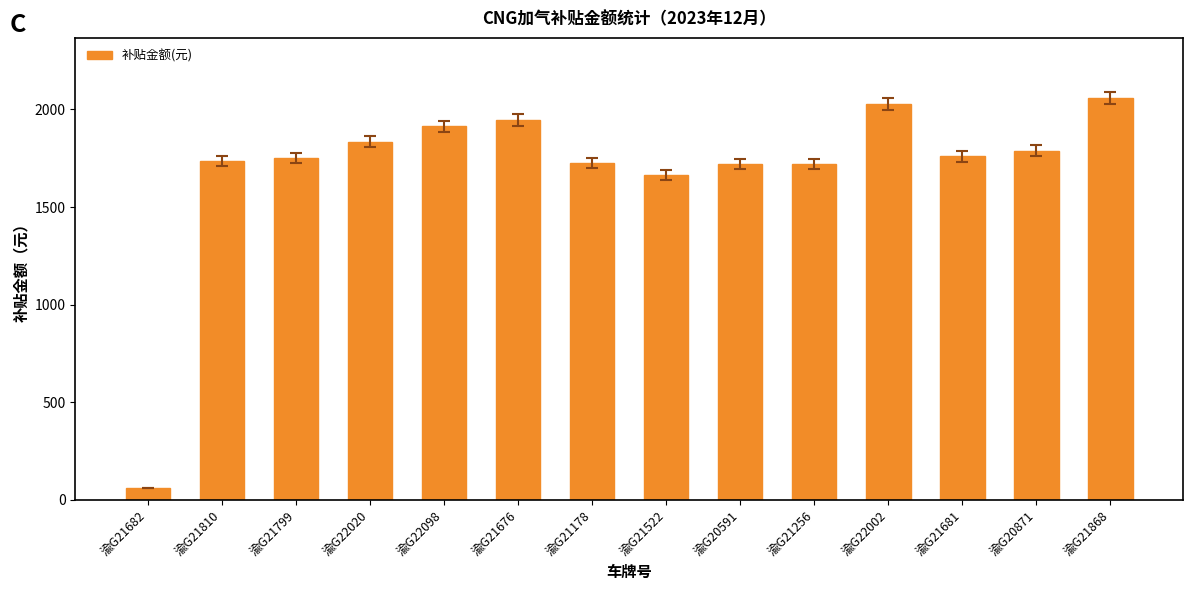

What is the label of the 8th bar from the left?

渝G21522